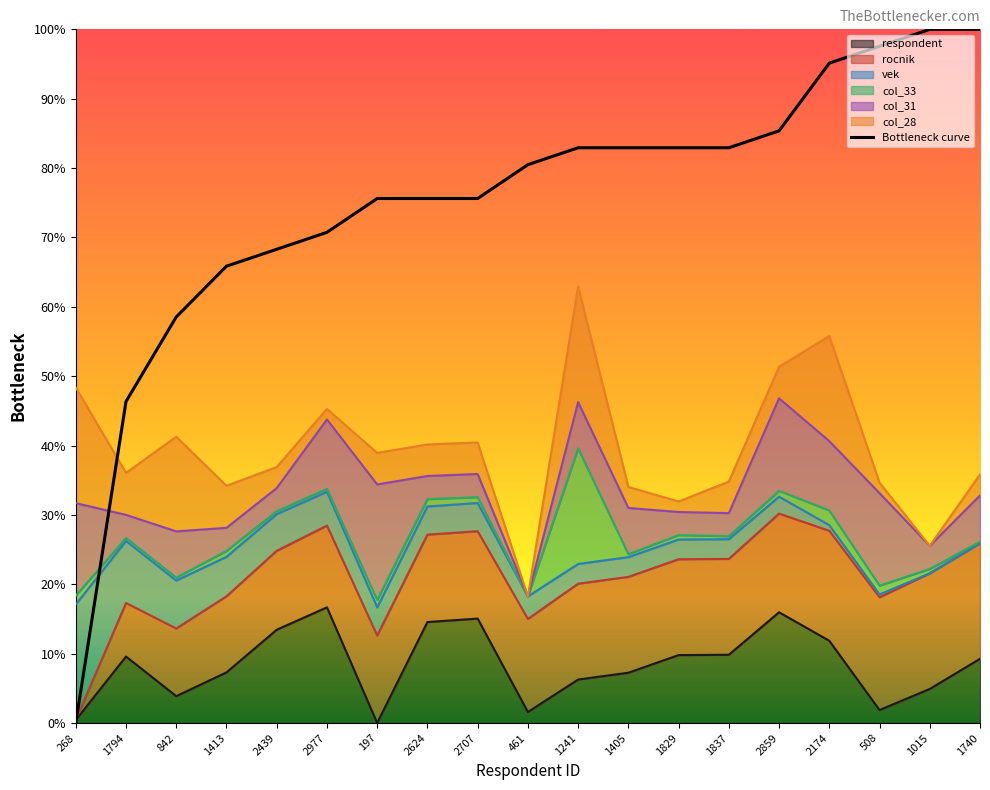

Does the chart have visible grid lines?

No